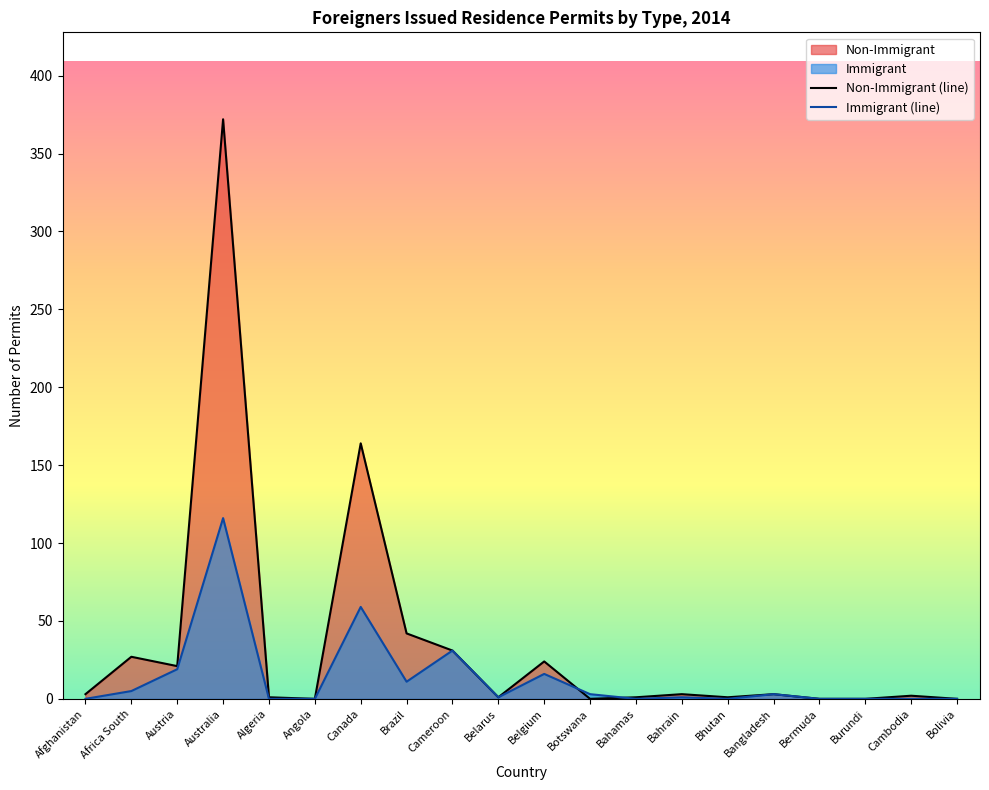

In Non-Immigrant (line), how many points are lower than both neighbors (excluding endpoints)?

5